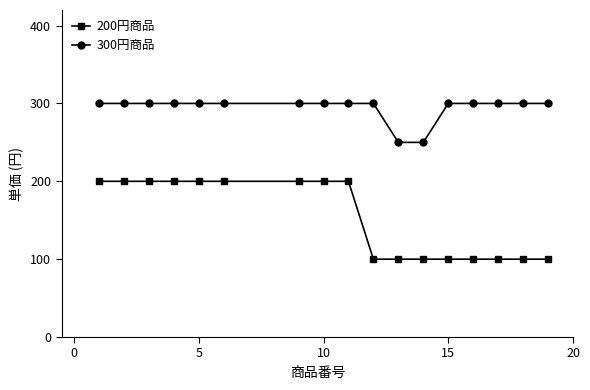

Which series has the largest total across all categories?

300円商品